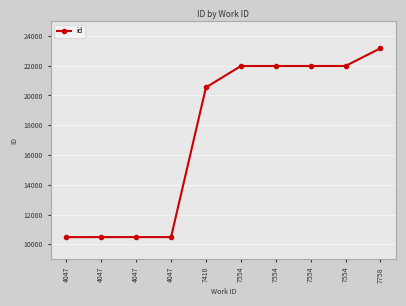

What is the minimum value shown in the chart?

10482